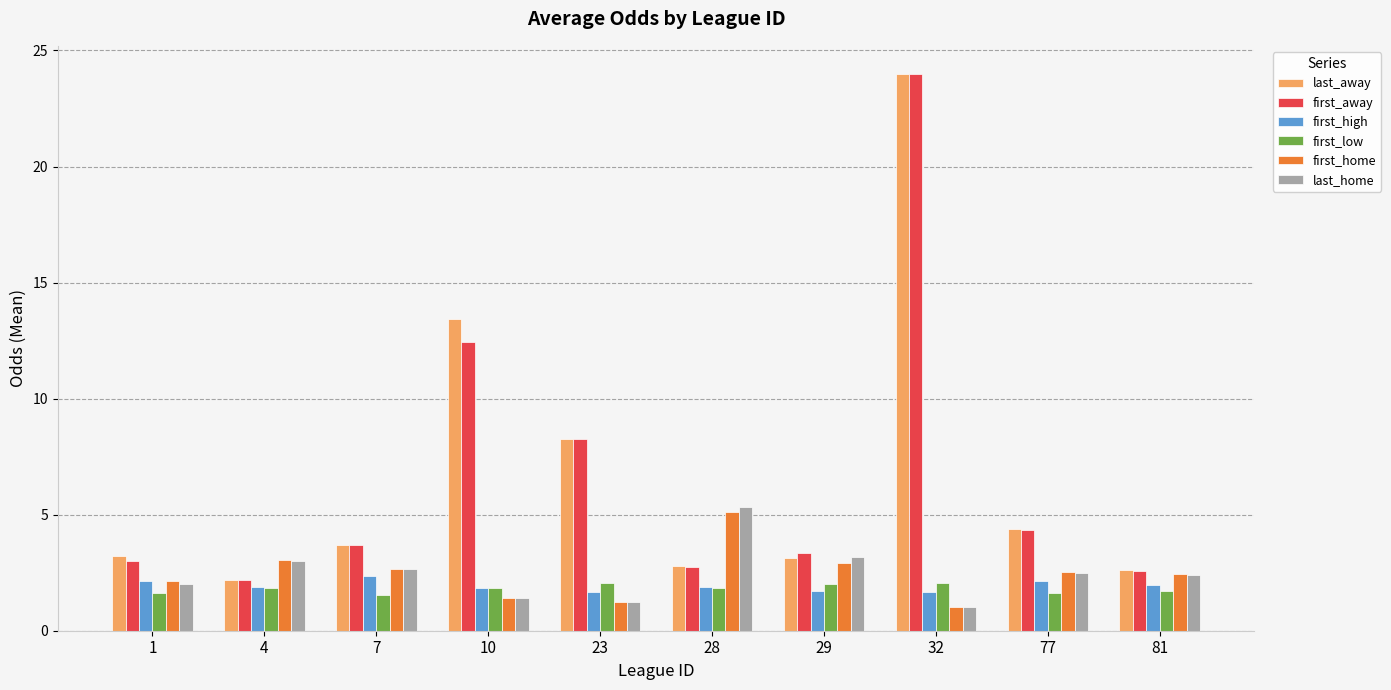

What are all the series names shown in the legend?

last_away, first_away, first_high, first_low, first_home, last_home